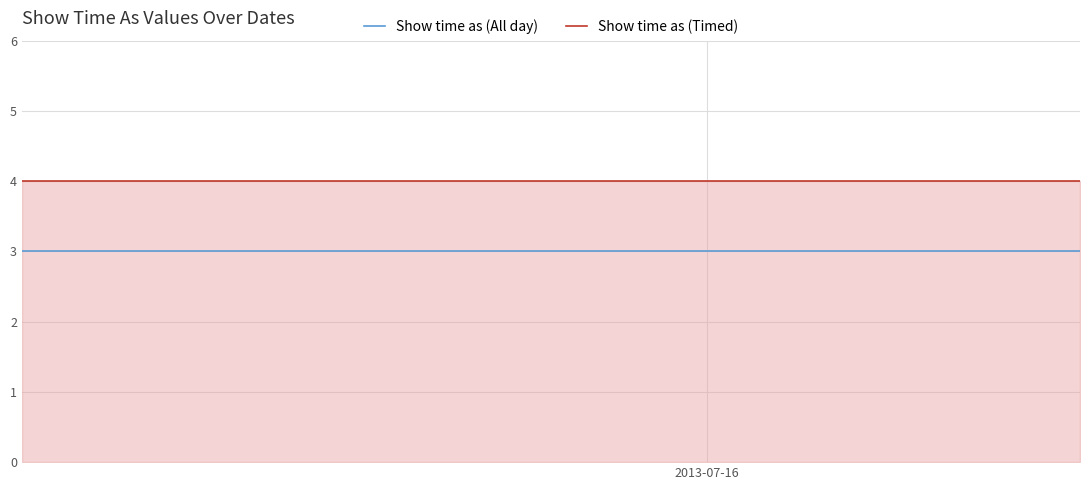

True or false: Show time as (Timed) and Show time as (All day) cross at least once.

False